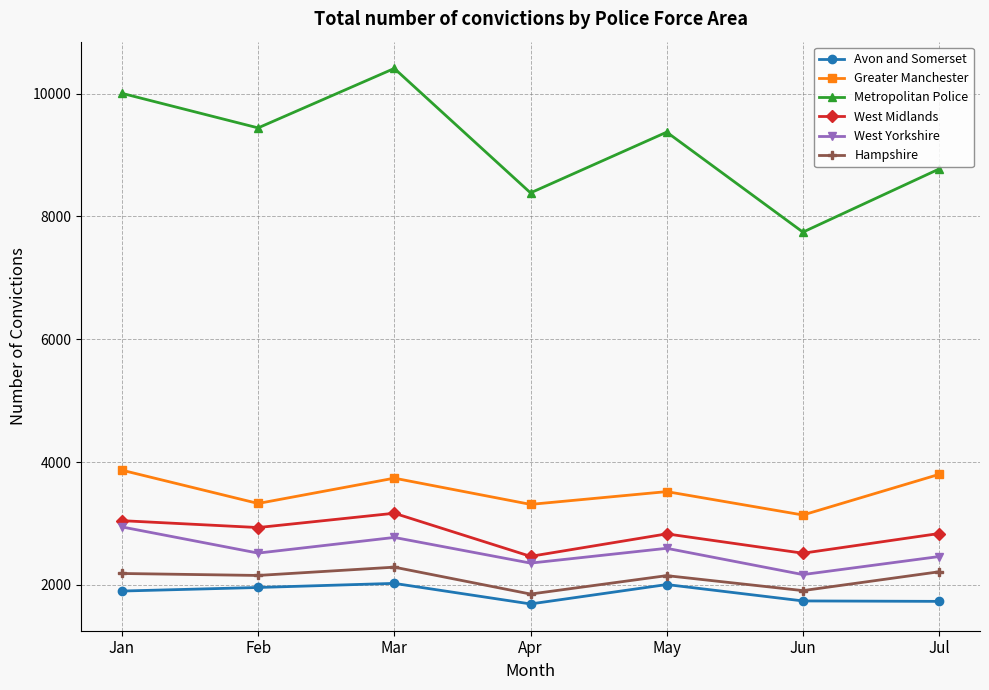

True or false: Metropolitan Police and Hampshire cross at least once.

False